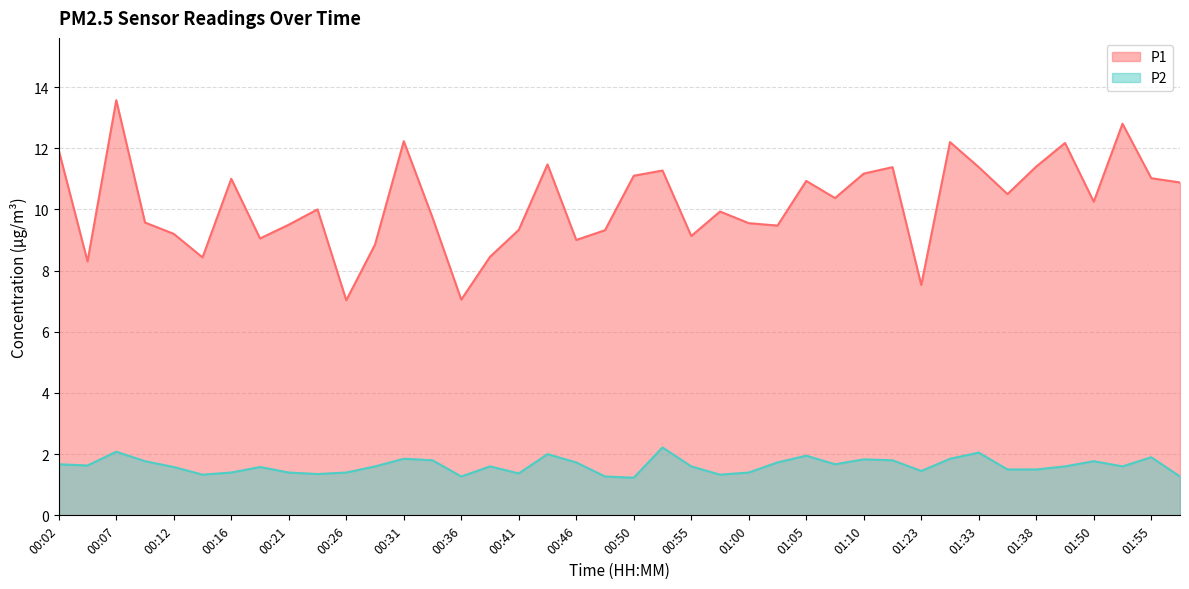

At which label does P2 reach its minimum?

00:50